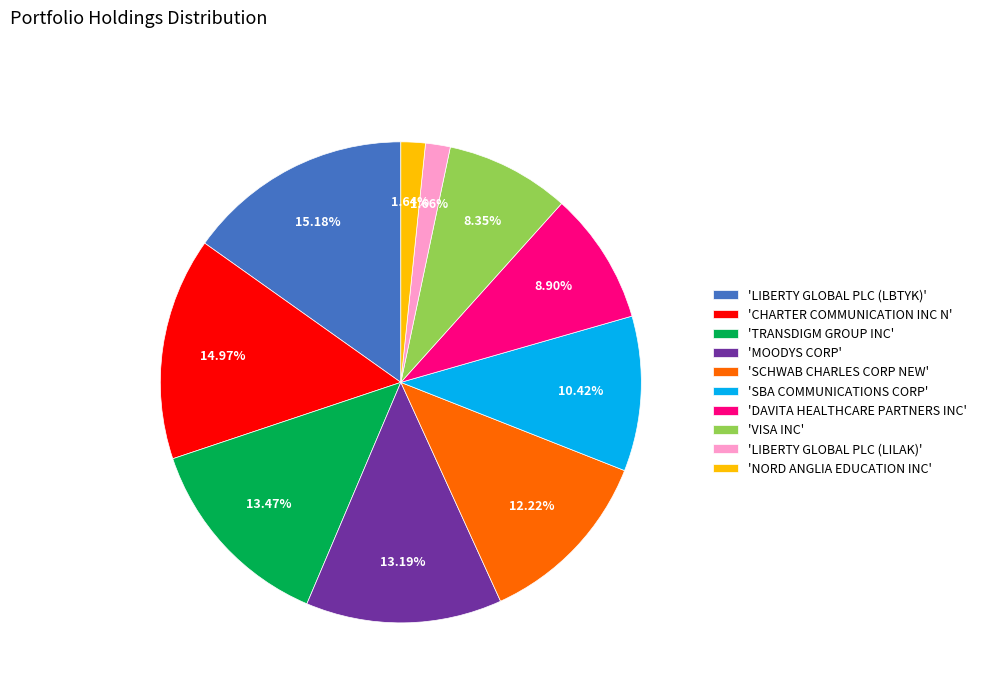

Between 'LIBERTY GLOBAL PLC (LBTYK)' and 'MOODYS CORP', which is larger?

'LIBERTY GLOBAL PLC (LBTYK)'